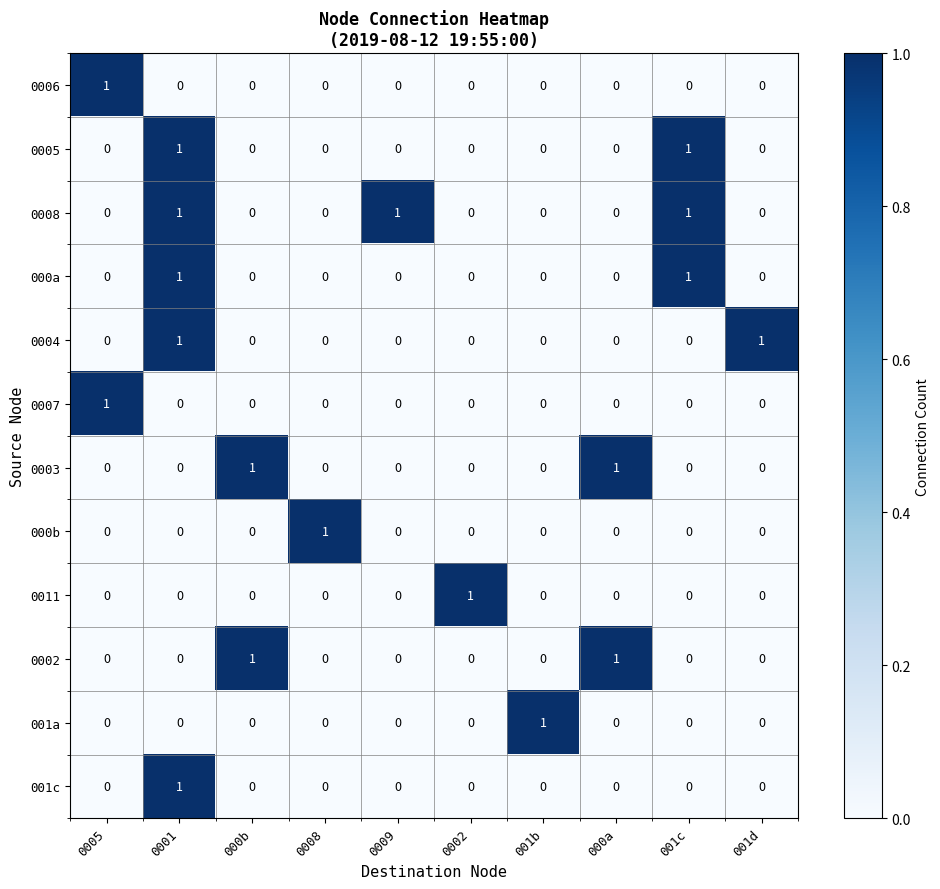

At which category is the sum across all series the highest?

0001